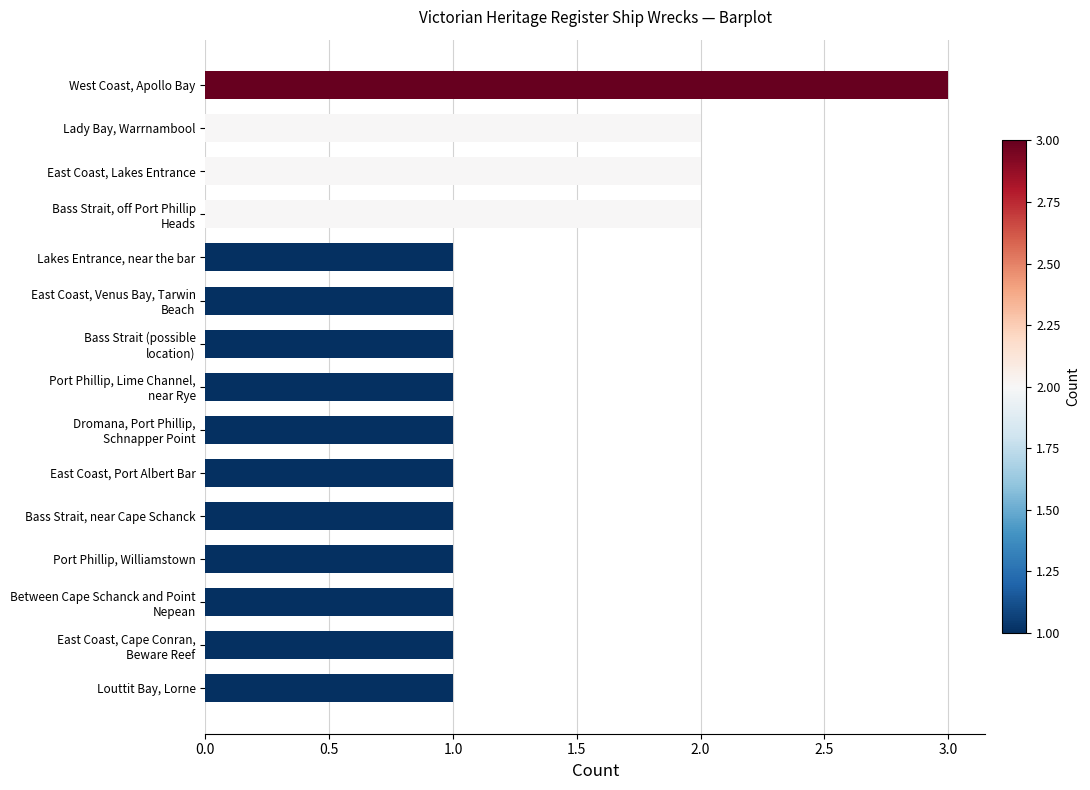

Reading top to bottom, list all the values displayed in this chart.

3	2	2	2	1	1	1	1	1	1	1	1	1	1	1